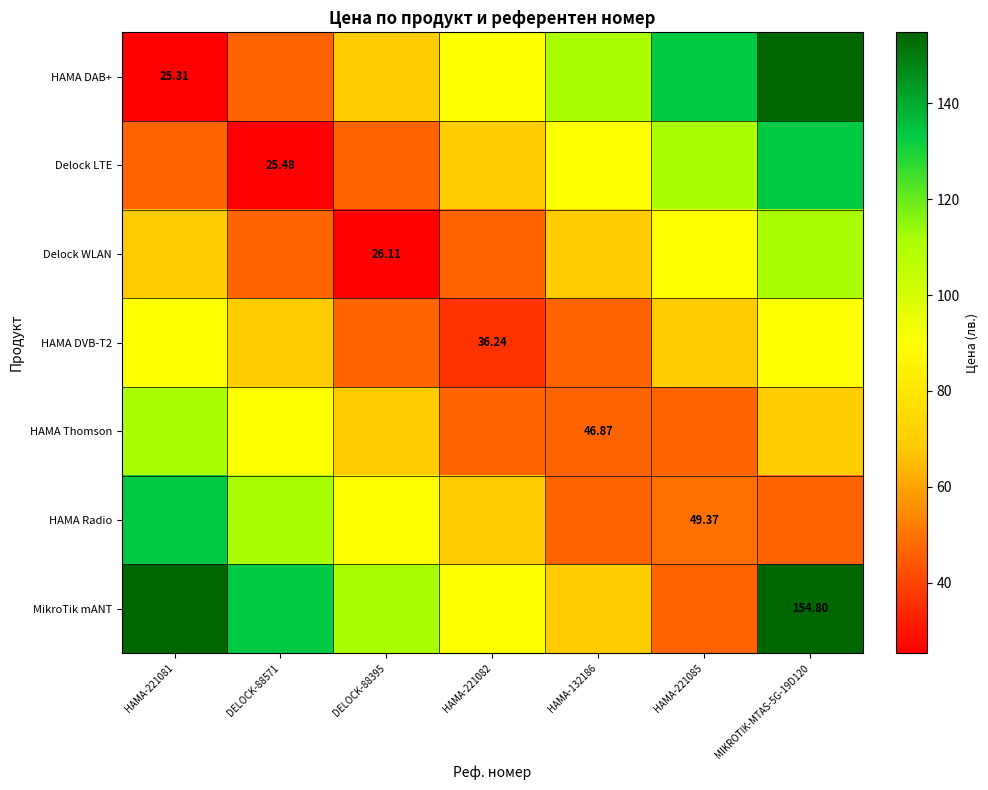

Which series has the largest total across all categories?

MikroTik mANT